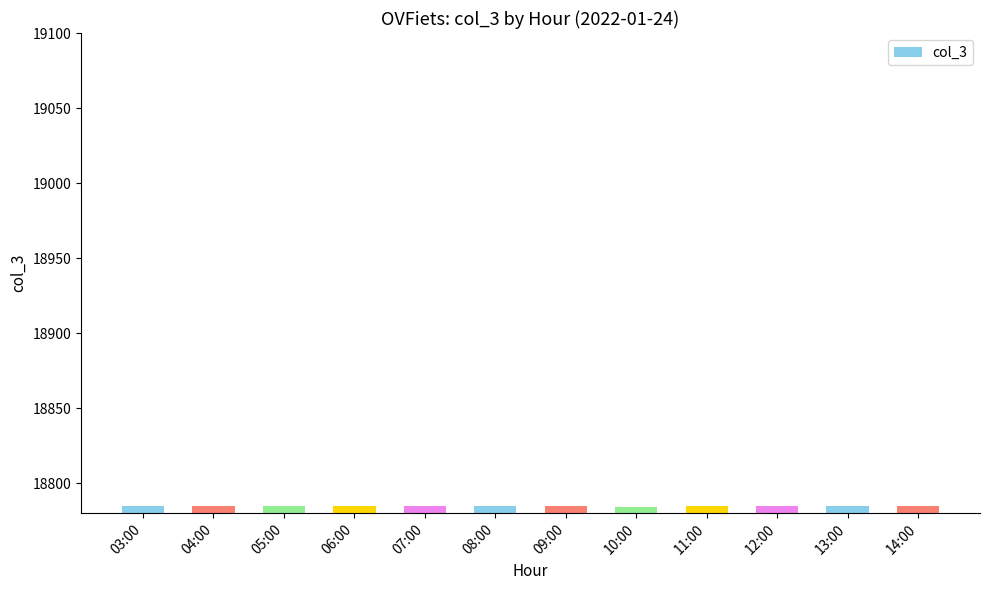

What is the smallest value displayed?

18784